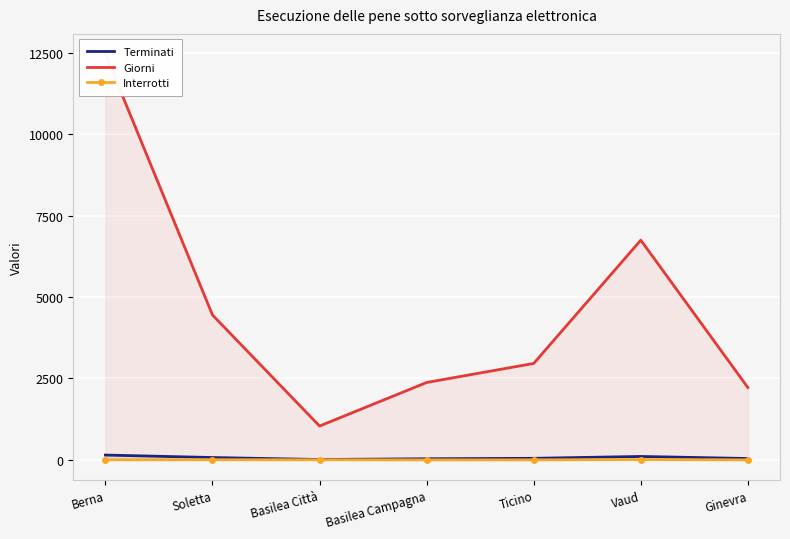

Is the value of Terminati at Soletta greater than the value of Giorni at Basilea Campagna?

No